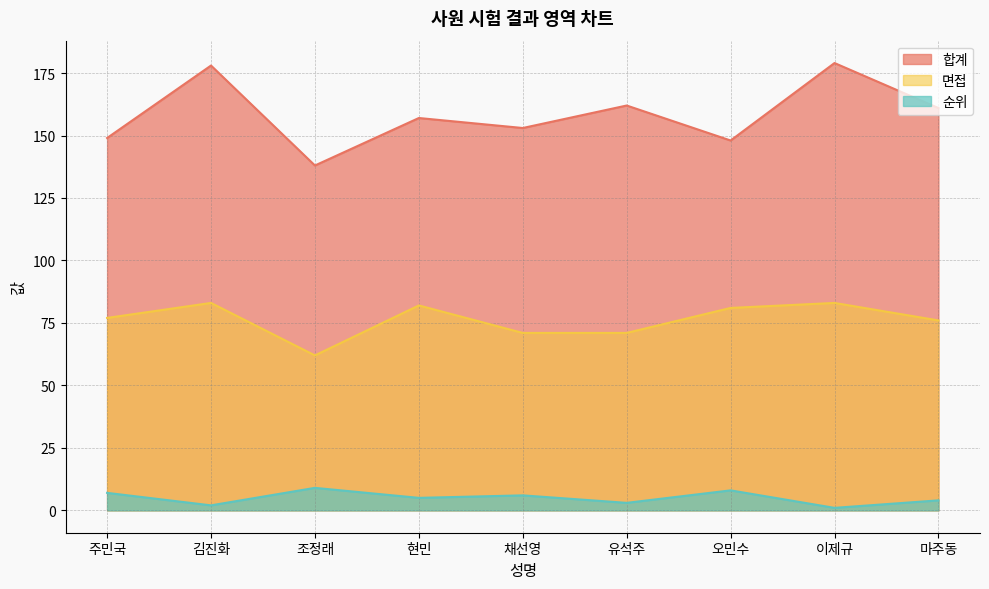

True or false: 면접 has more than 2 points higher than both neighbors.

True